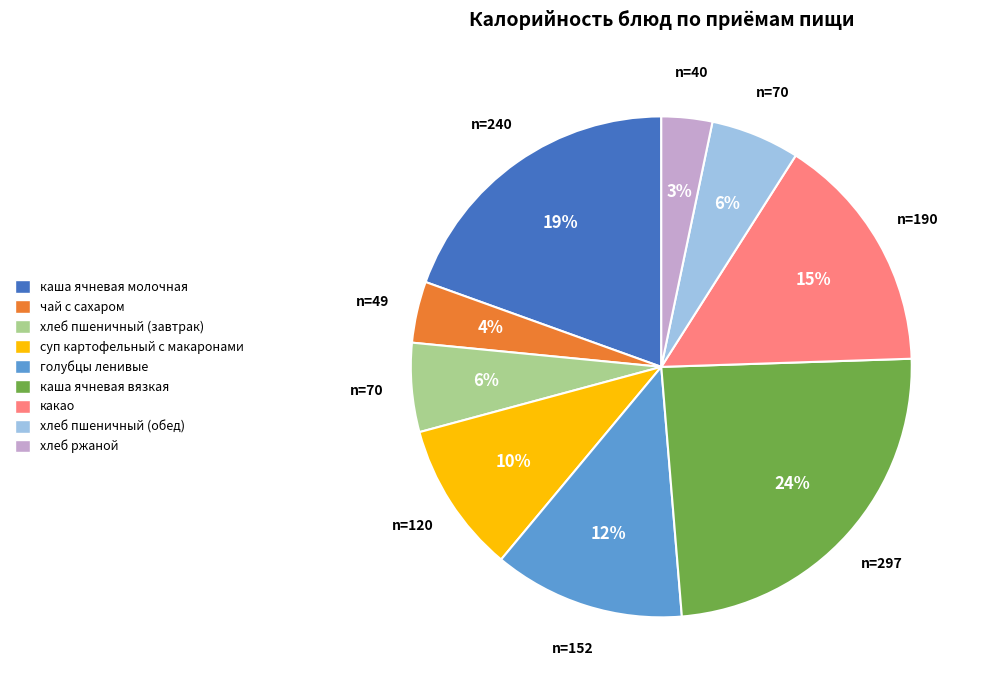

Does any single category account for the majority?

No